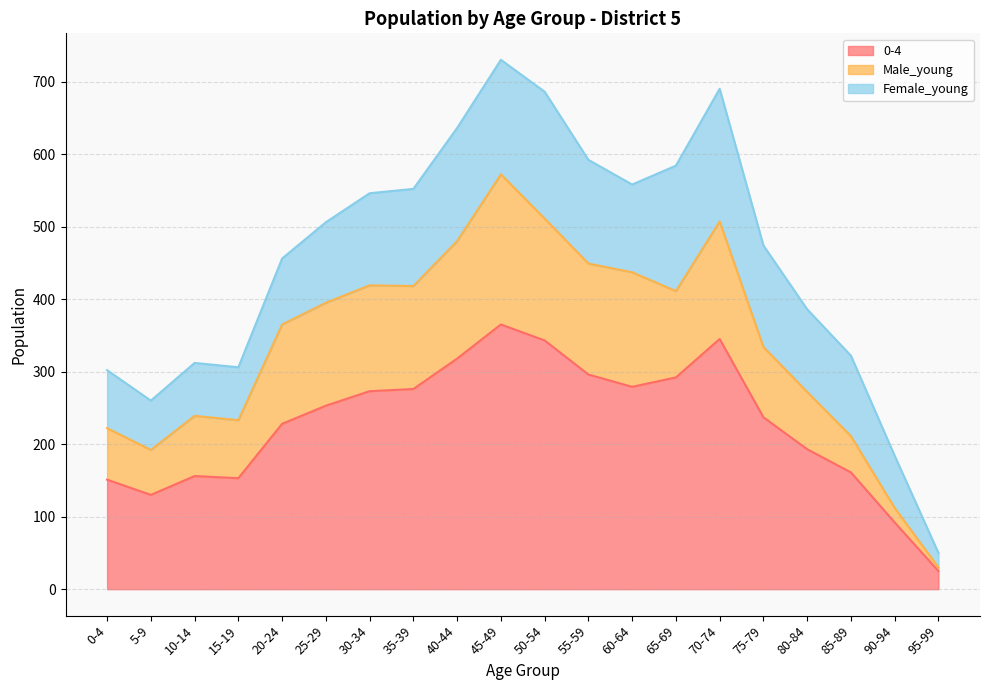

True or false: 0-4 has more than 0 interior local peaks.

True